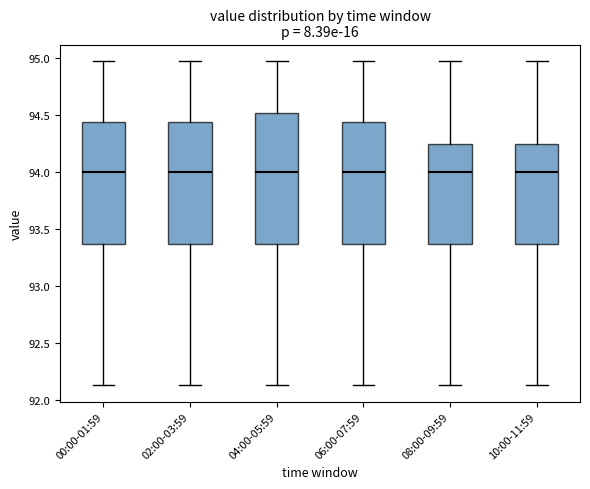

Reading left to right, transcribe this box plot: for each box, give where its median line is, the range the box spans, and where its two whiskers end, as read against the y-axis. The values are not printed on the chart, so give them approximately, as read against the axis.

00:00-01:59: median 94.00, box 93.35 to 94.45, whiskers 92.15 to 95.00
02:00-03:59: median 94.00, box 93.35 to 94.45, whiskers 92.15 to 95.00
04:00-05:59: median 94.00, box 93.35 to 94.50, whiskers 92.15 to 95.00
06:00-07:59: median 94.00, box 93.35 to 94.45, whiskers 92.15 to 95.00
08:00-09:59: median 94.00, box 93.35 to 94.25, whiskers 92.15 to 95.00
10:00-11:59: median 94.00, box 93.35 to 94.25, whiskers 92.15 to 95.00